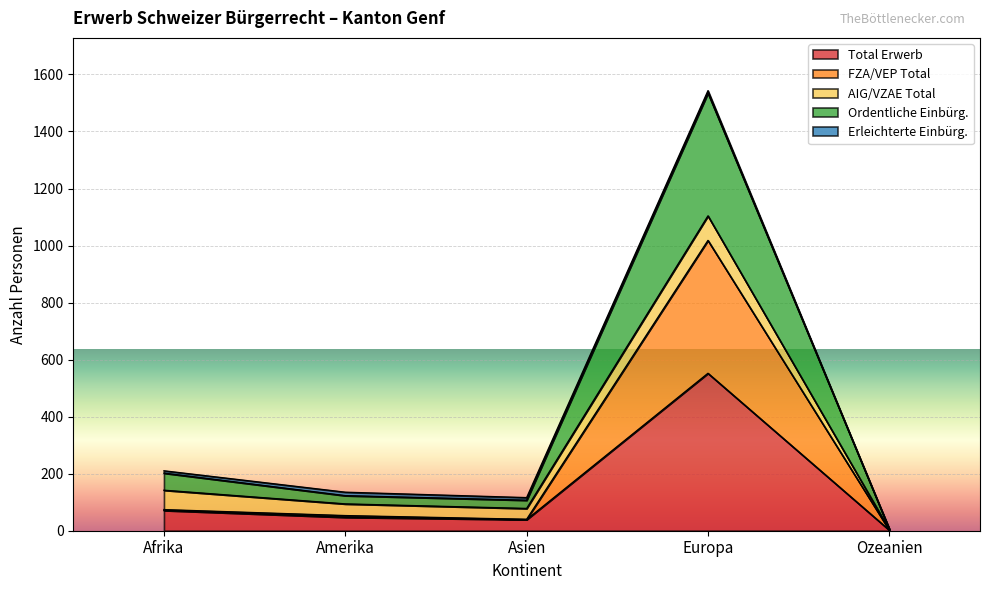

What is the maximum value shown in the chart?

1535